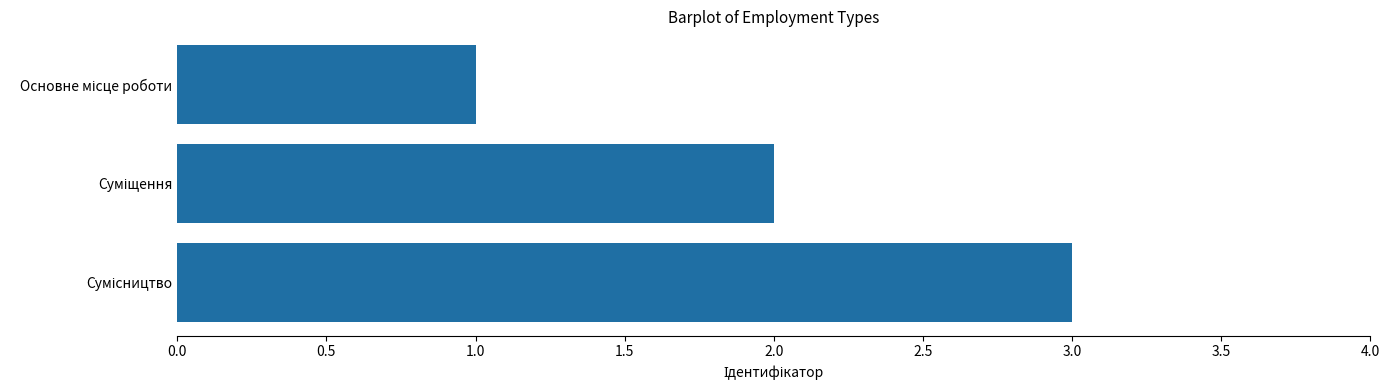

Are the bars horizontal?

Yes